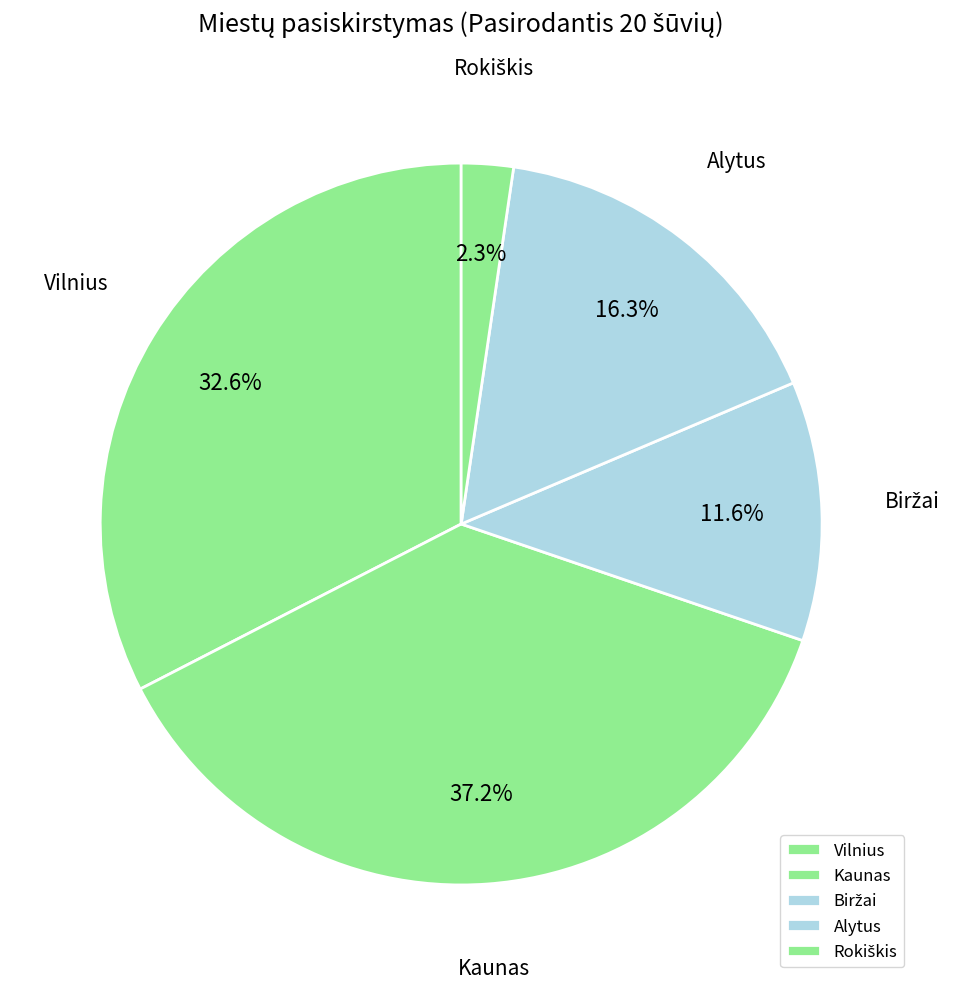

Count the number of slices in the pie.

5